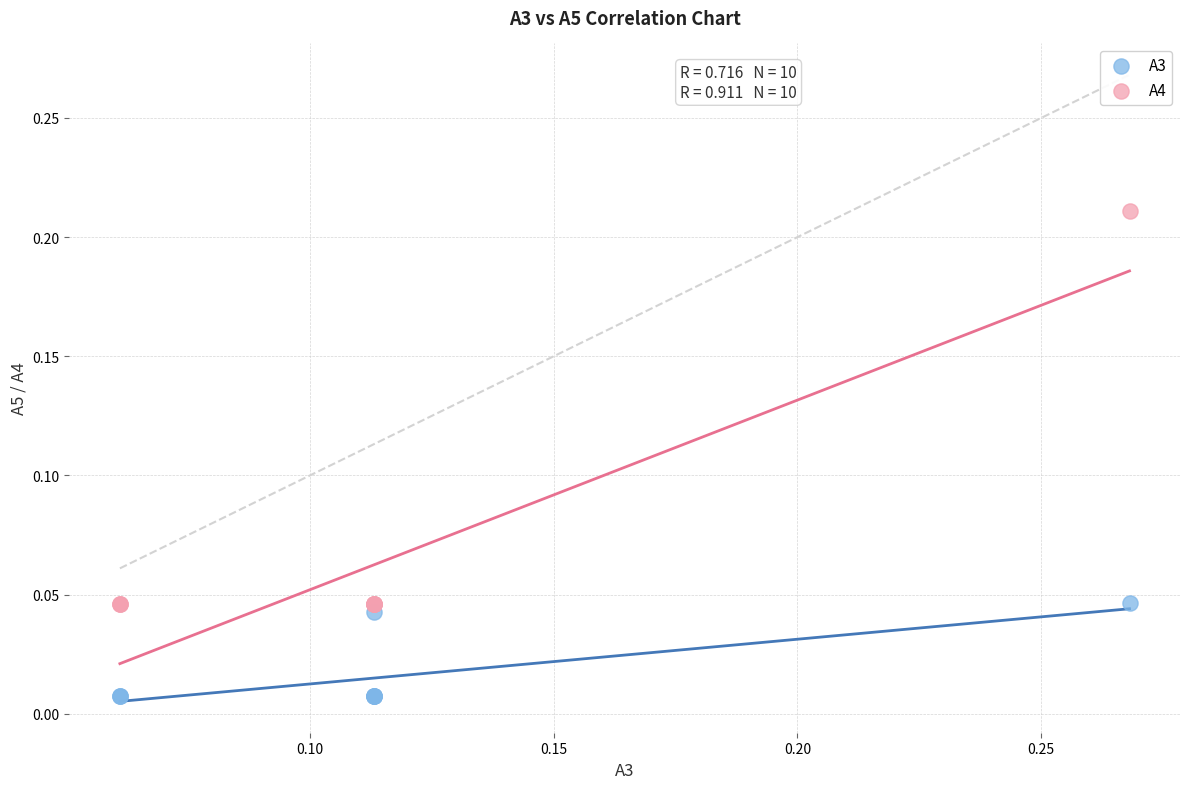

What are all the series names shown in the legend?

A3, A4